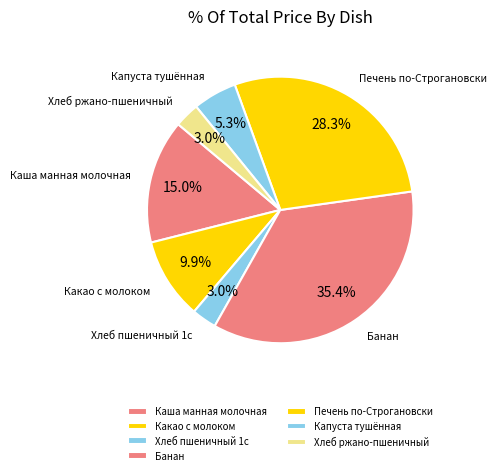

Count the number of slices in the pie.

7